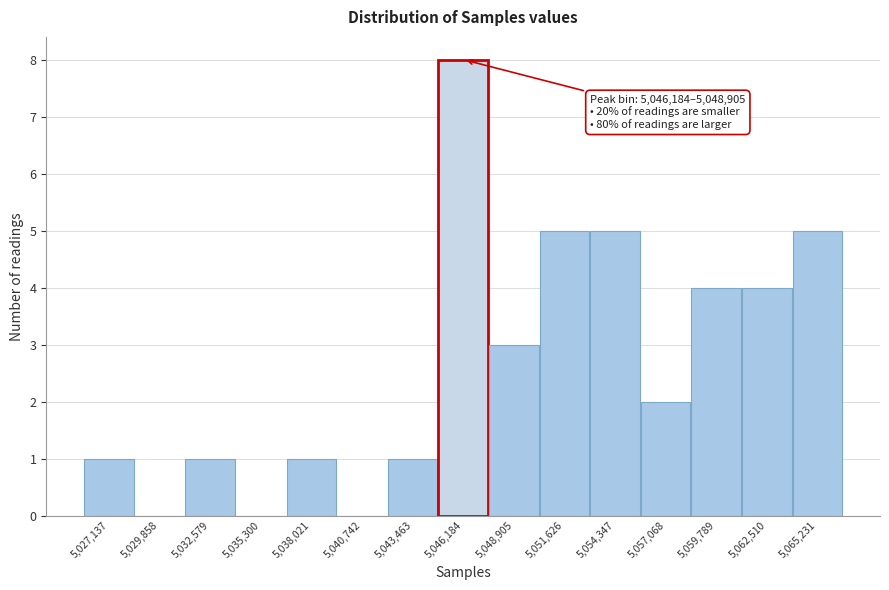

Reading left to right, extract all data points from this chart.

5,027,137=1	5,029,858=0	5,032,579=1	5,035,300=0	5,038,021=1	5,040,742=0	5,043,463=1	5,046,184=8	5,048,905=3	5,051,626=5	5,054,347=5	5,057,068=2	5,059,789=4	5,062,510=4	5,065,231=5